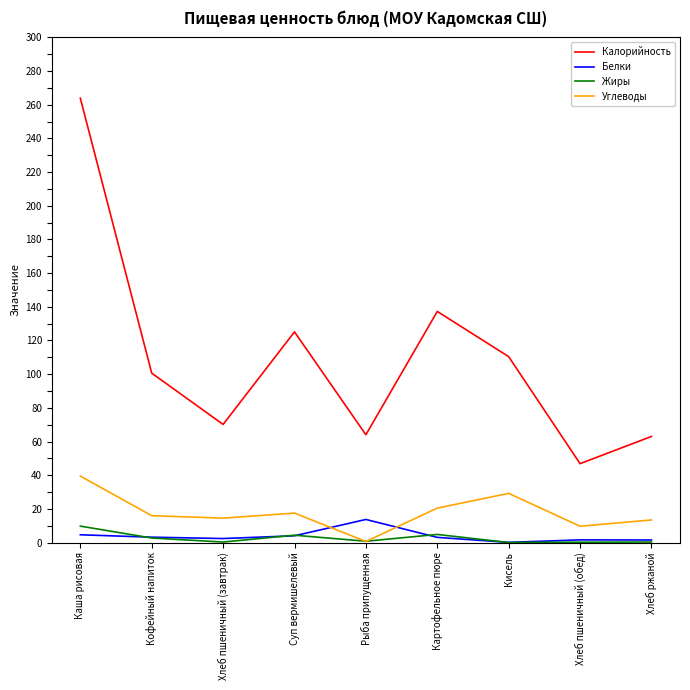

True or false: Белки and Калорийность intersect in this chart.

False